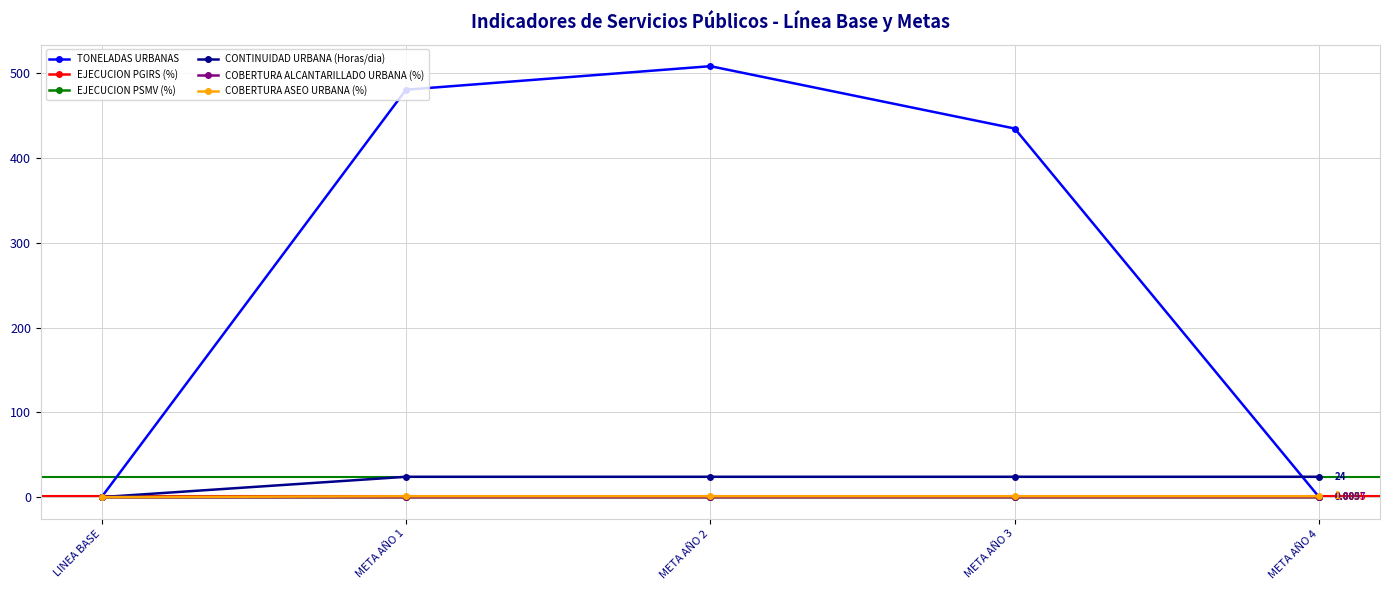

True or false: TONELADAS URBANAS has more than 1 points higher than both neighbors.

False